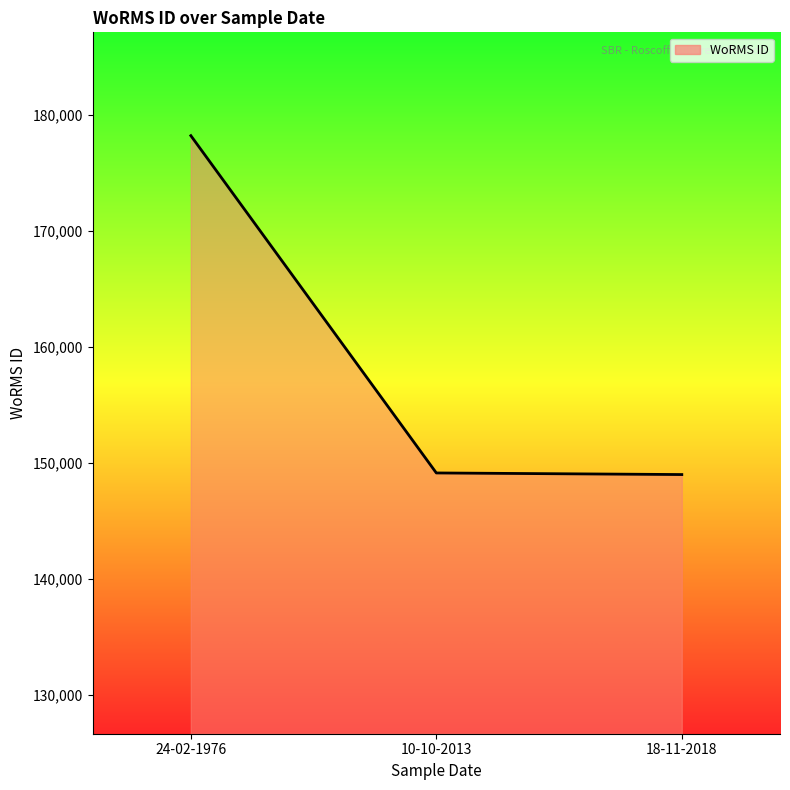

What is the greatest value displayed?

178207